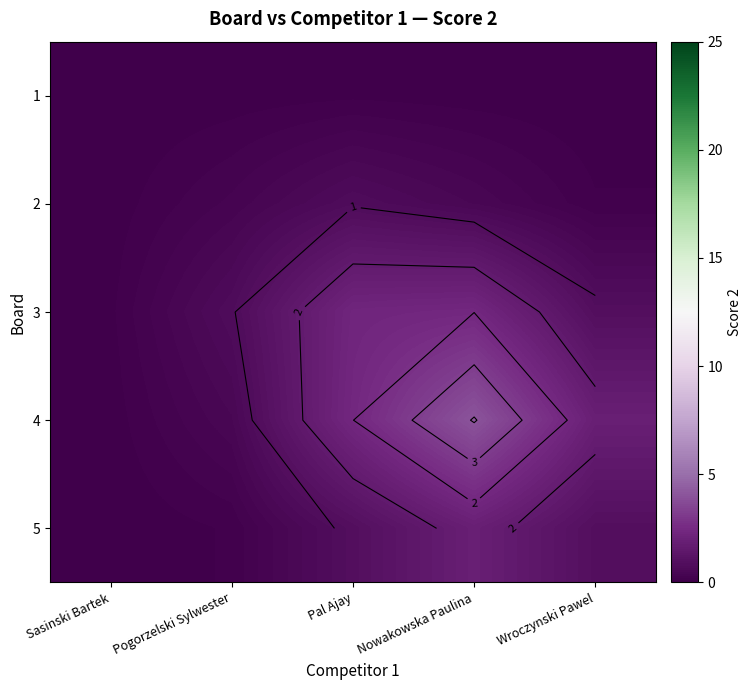

Is the value of 1 at Nowakowska Paulina greater than the value of 5 at Pogorzelski Sylwester?

No